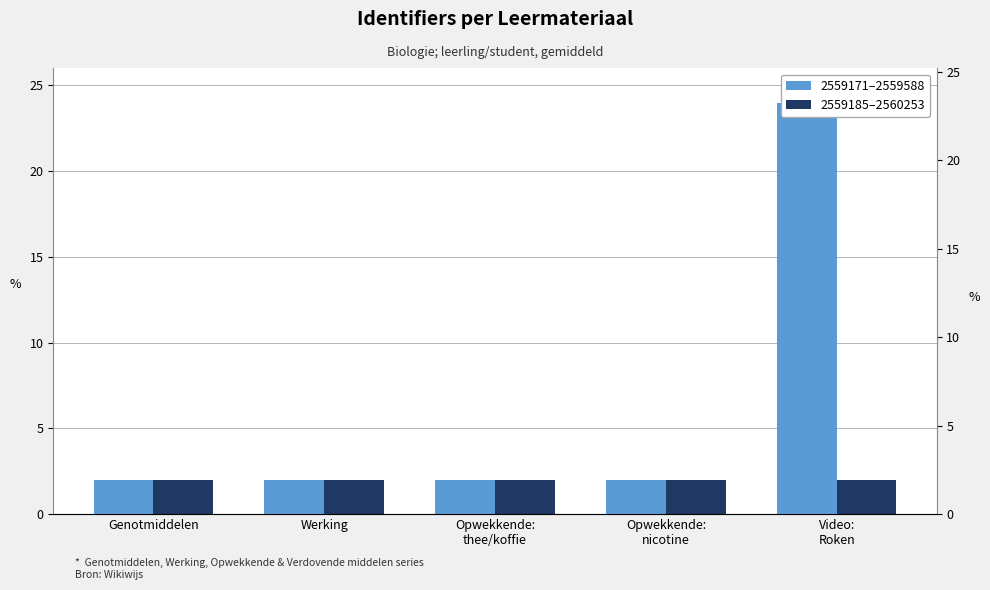

Reading left to right, what are all the values shown in this chart?

2559171–2559588: Genotmiddelen=2.0	Werking=2.0	Opwekkende:
thee/koffie=2.0	Opwekkende:
nicotine=2.0	Video:
Roken=24.0
2559185–2560253: Genotmiddelen=2.0	Werking=2.0	Opwekkende:
thee/koffie=2.0	Opwekkende:
nicotine=2.0	Video:
Roken=2.0